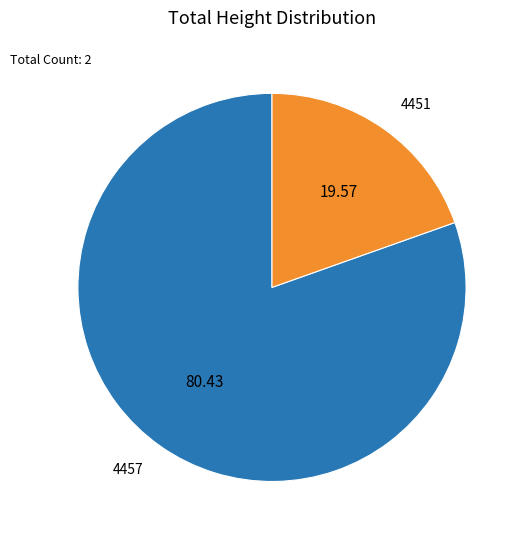

Which category has the smallest portion of the pie?

4451